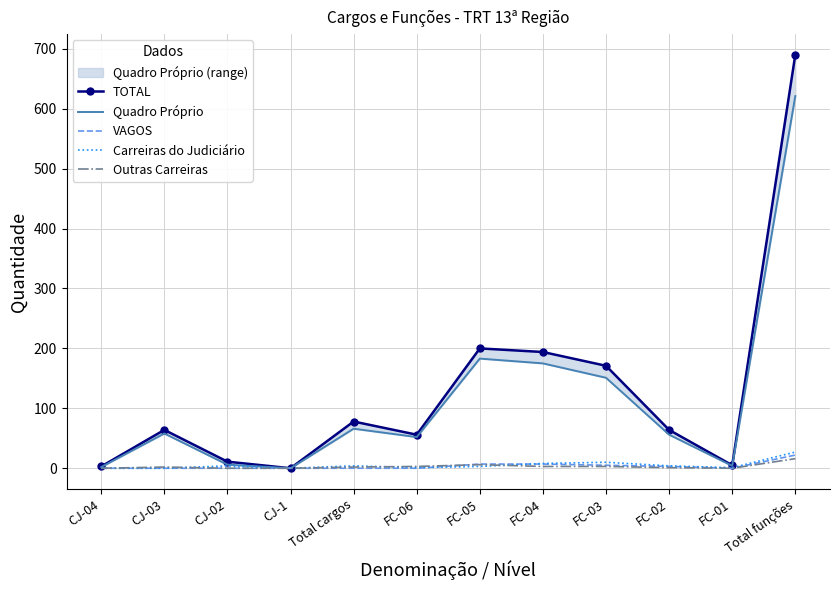

Which category has the highest value in the Outras Carreiras series?

Total funções